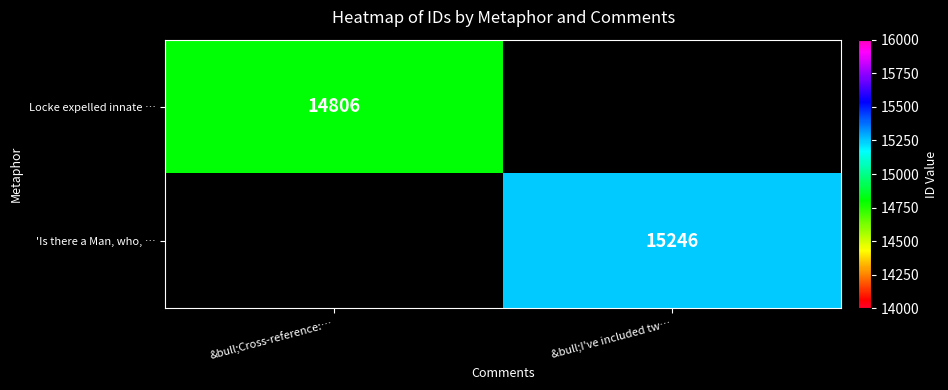

What is the greatest value displayed?

15246.0